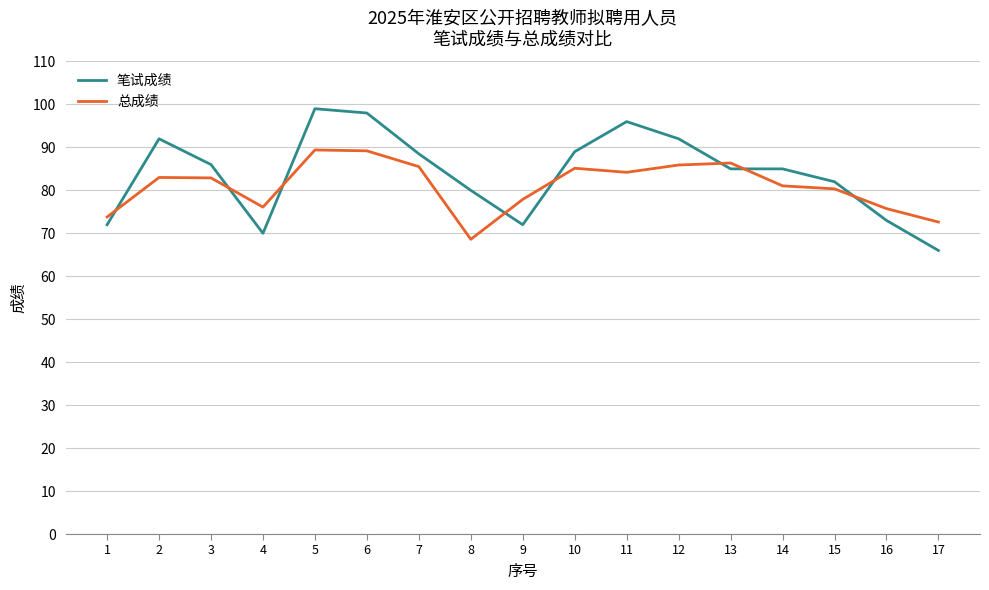

Which series has the largest total across all categories?

笔试成绩